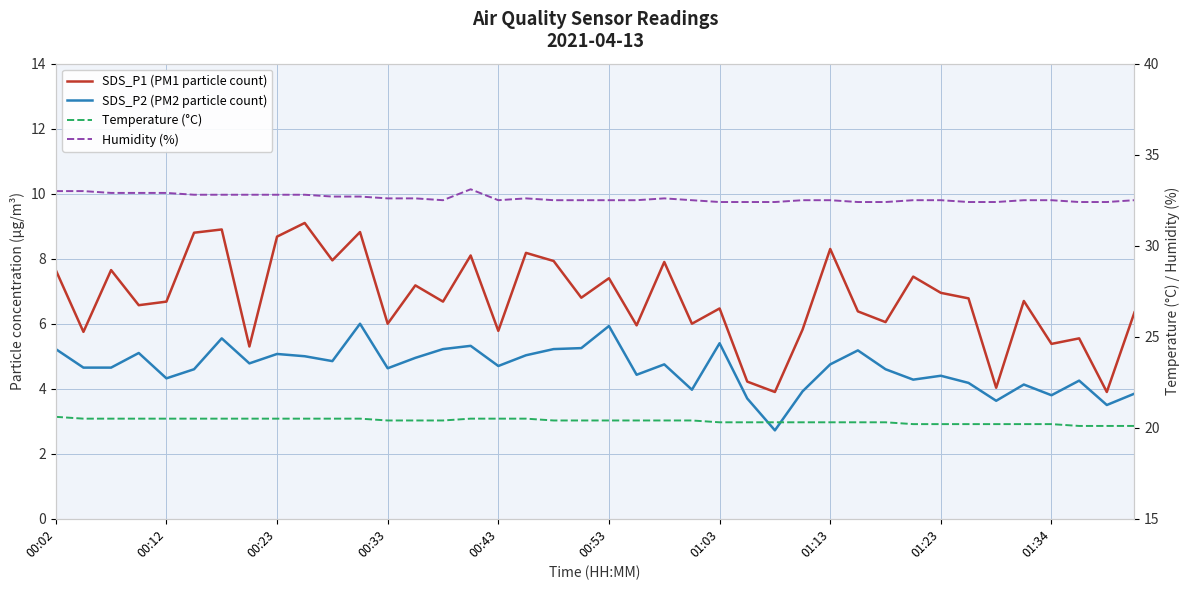

Is the value of Temperature (°C) at 27 greater than the value of Humidity (%) at 21?

No